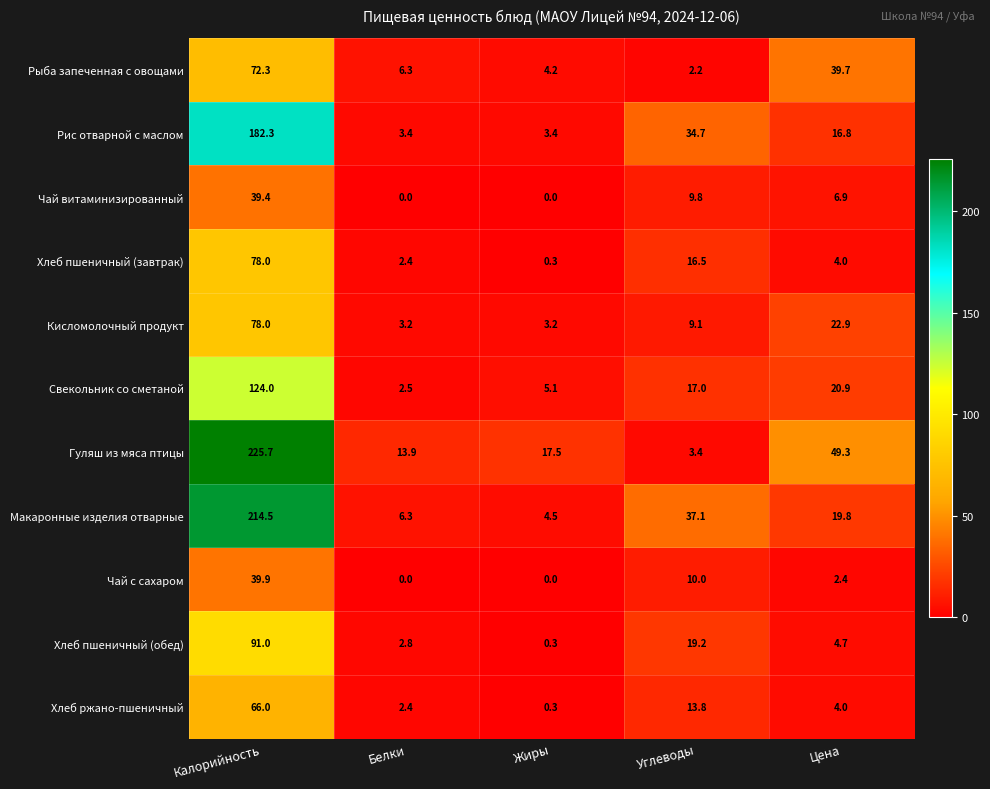

Which series has the largest total across all categories?

Гуляш из мяса птицы